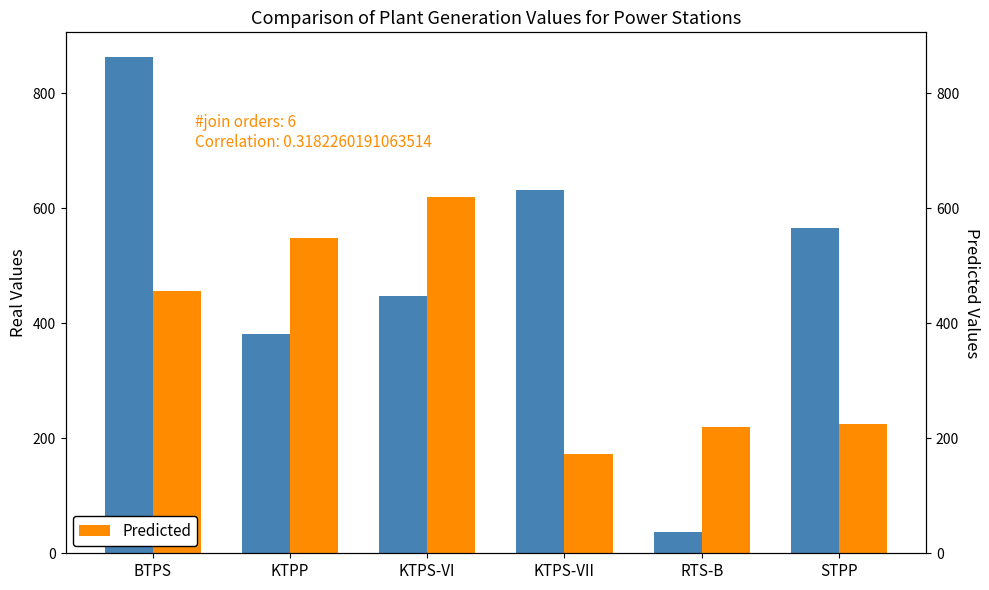

What is the difference between the second highest and minimum values in the Real Values series?

594.3